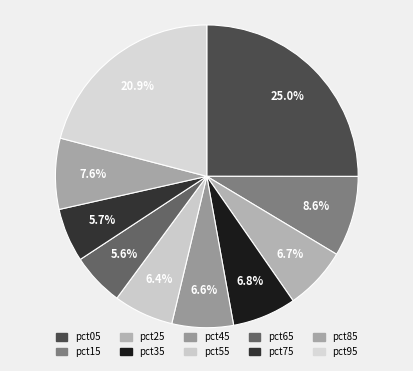

Do pct75 and pct95 together represent more than half of the pie?

No